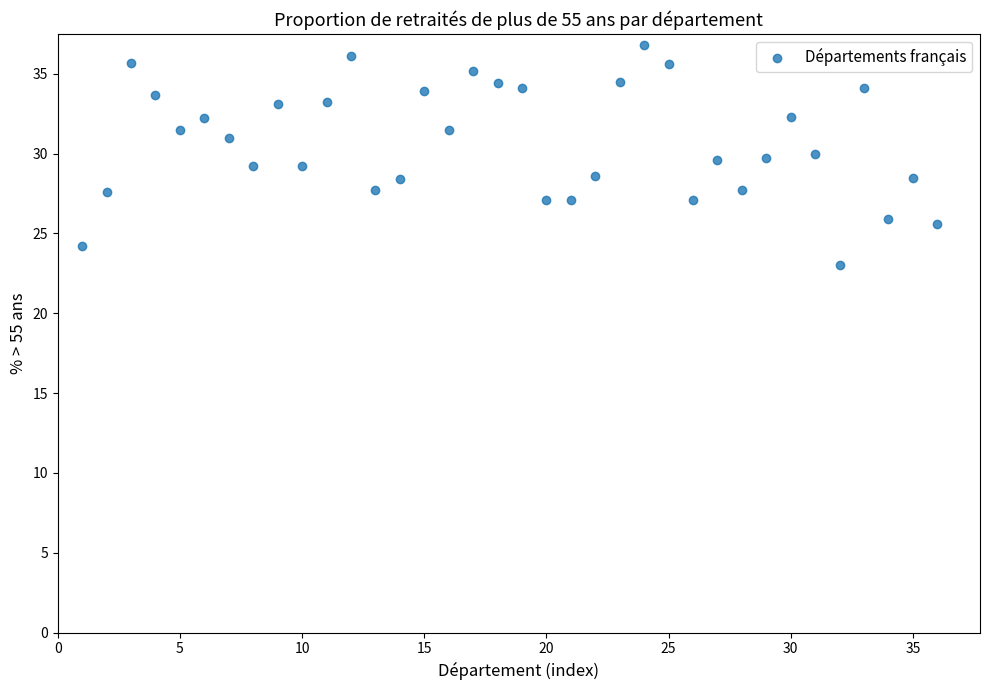

What is the range of X values (max minus min)?

35.0